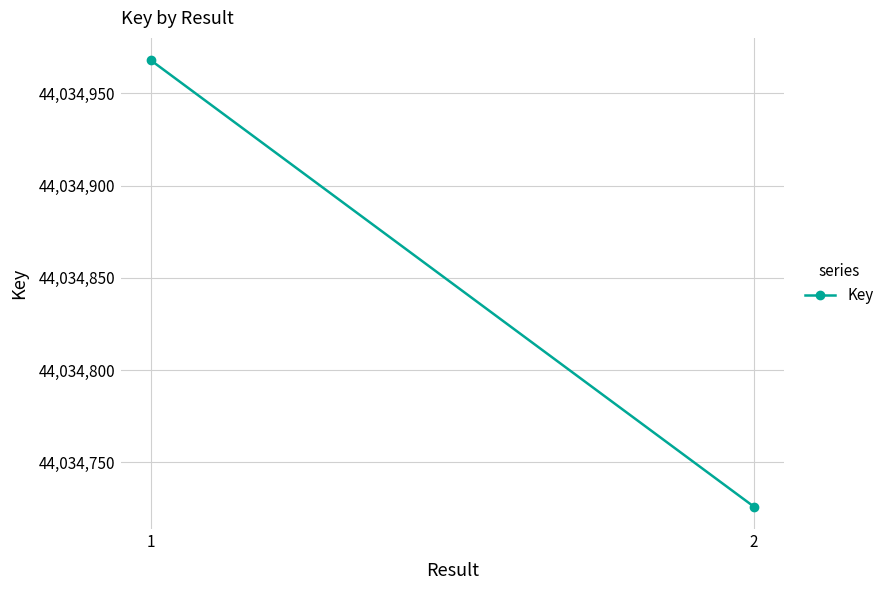

Between 2 and 1, which is larger?

1